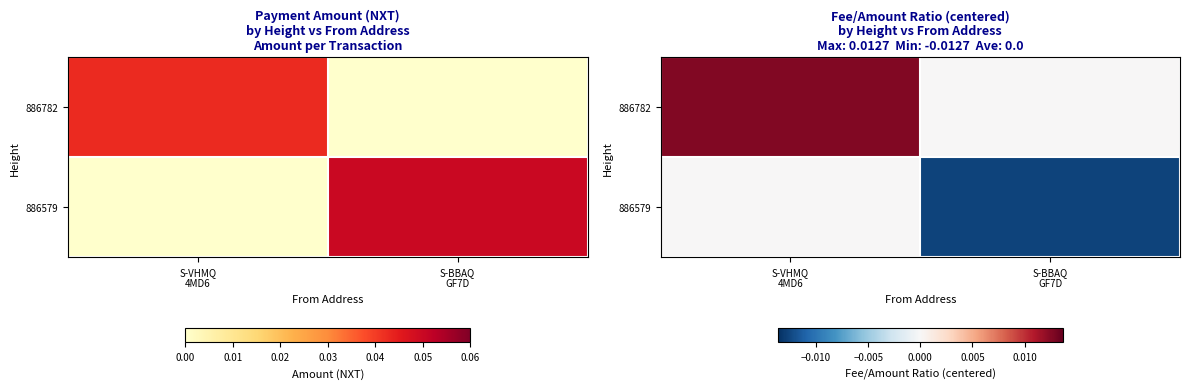

List the labels in order of 886782 value, largest first.

S-VHMQ 4MD6, S-BBAQ GF7D